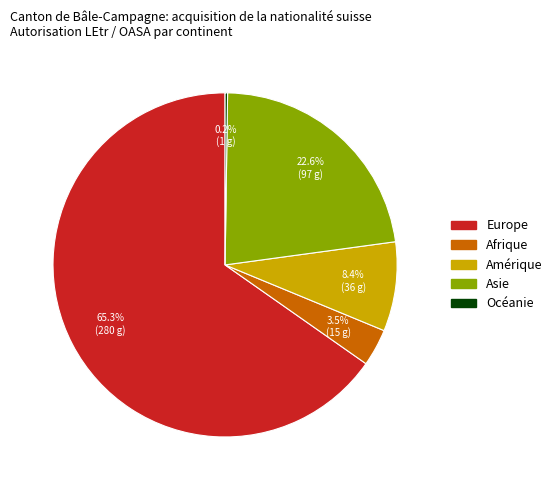

Which slice represents more than half of the pie?

Europe